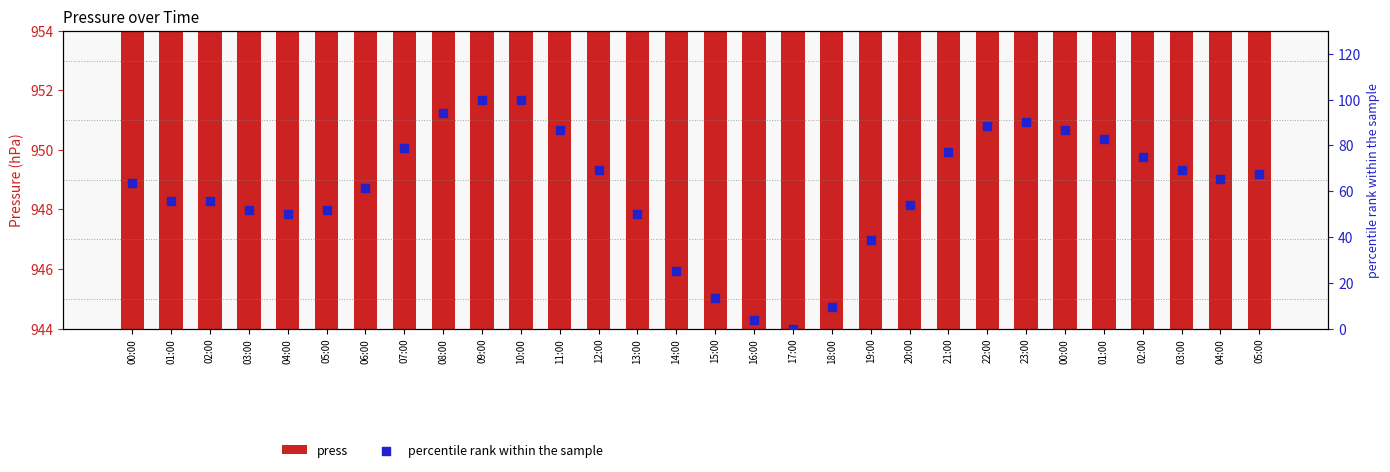

Which series has the largest total across all categories?

press